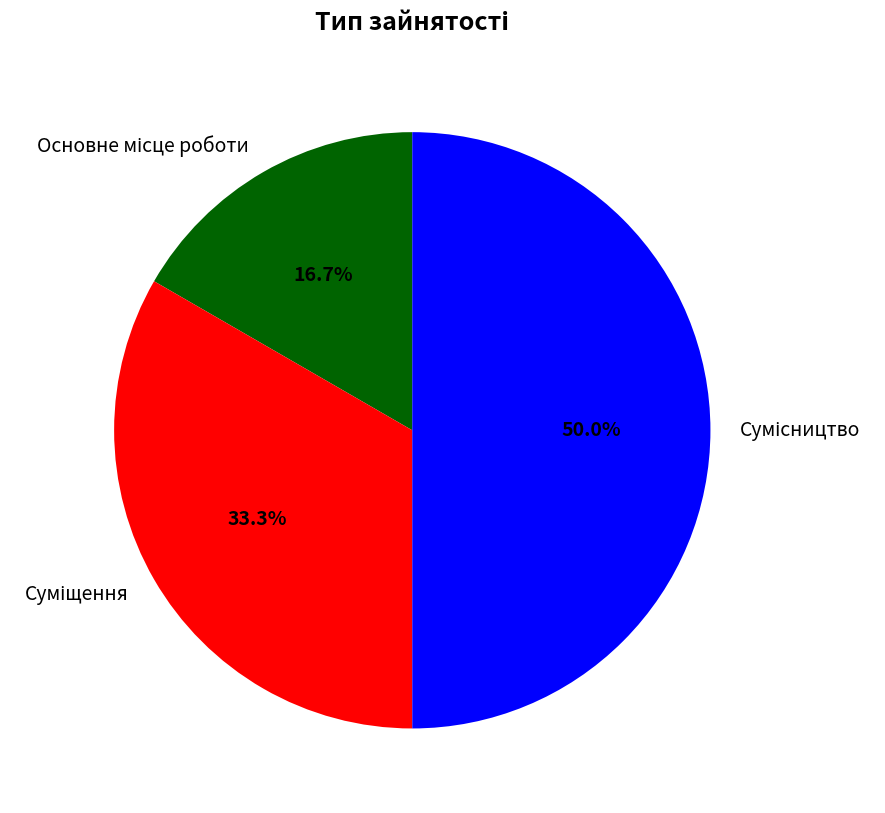

How many slices are in this pie chart?

3